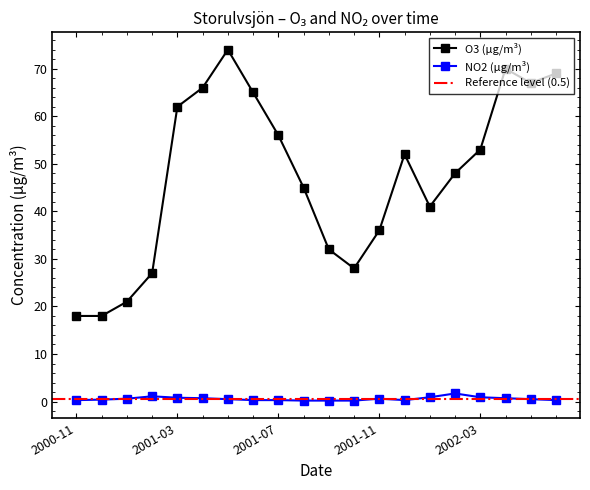

Which series has the largest total across all categories?

O3 (µg/m3)